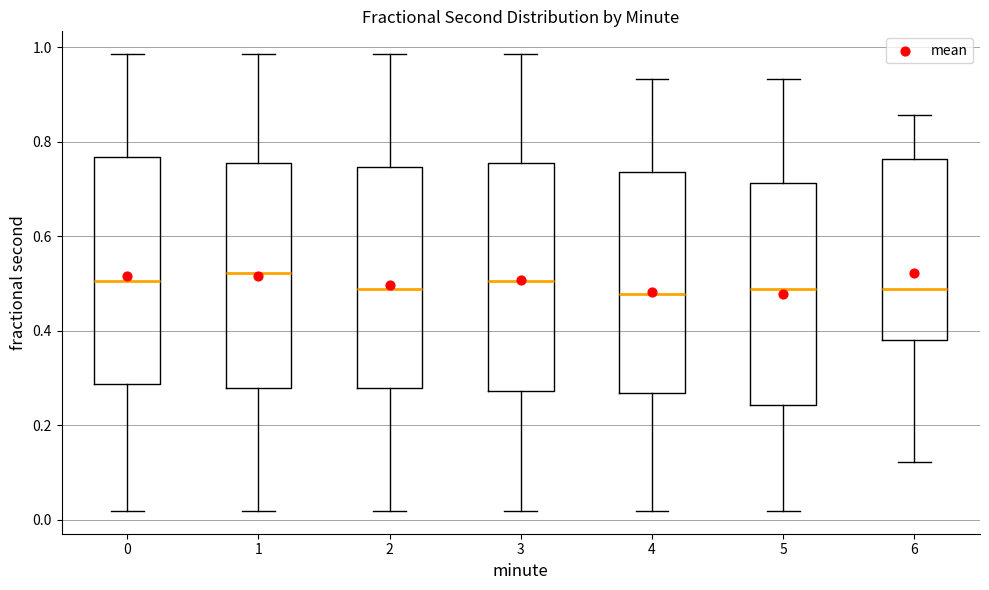

Reading left to right, read every box against the y-axis: the position of its median line, the range the box covers, and the ends of its whiskers. The values are not printed on the chart, so give them approximately, as read against the axis.

0: median 0.50, box 0.28 to 0.76, whiskers 0.02 to 0.98
1: median 0.52, box 0.28 to 0.76, whiskers 0.02 to 0.98
2: median 0.48, box 0.28 to 0.74, whiskers 0.02 to 0.98
3: median 0.50, box 0.28 to 0.76, whiskers 0.02 to 0.98
4: median 0.48, box 0.26 to 0.74, whiskers 0.02 to 0.94
5: median 0.48, box 0.24 to 0.72, whiskers 0.02 to 0.94
6: median 0.48, box 0.38 to 0.76, whiskers 0.12 to 0.86